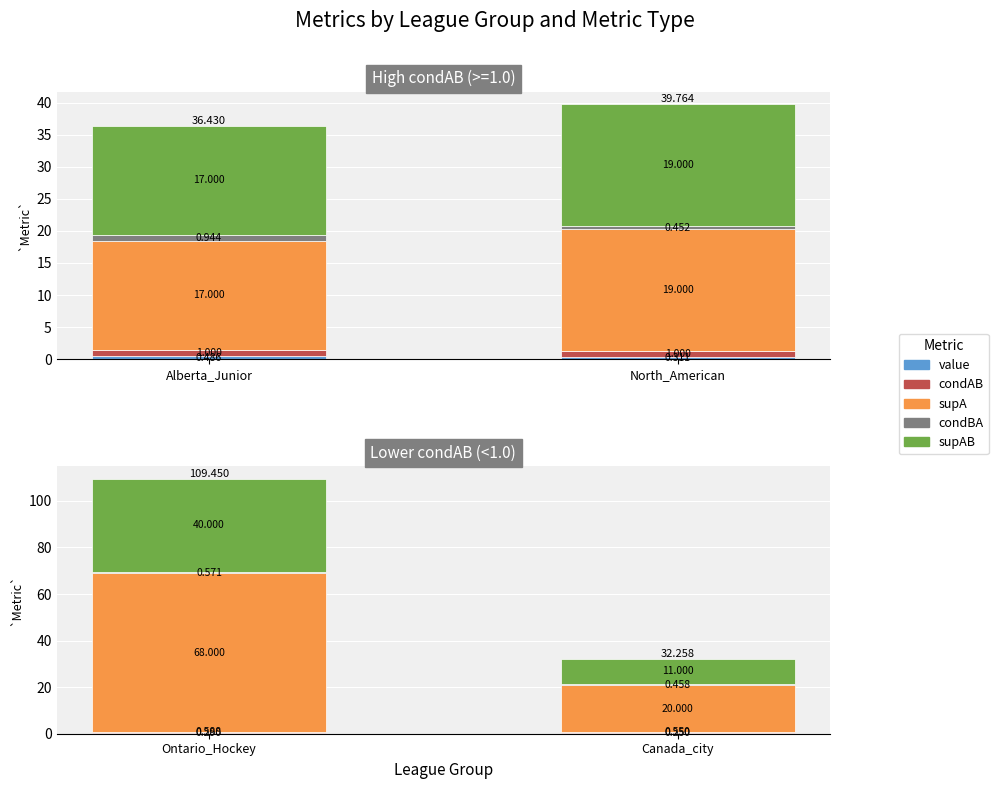

How many data points does each series have?

2